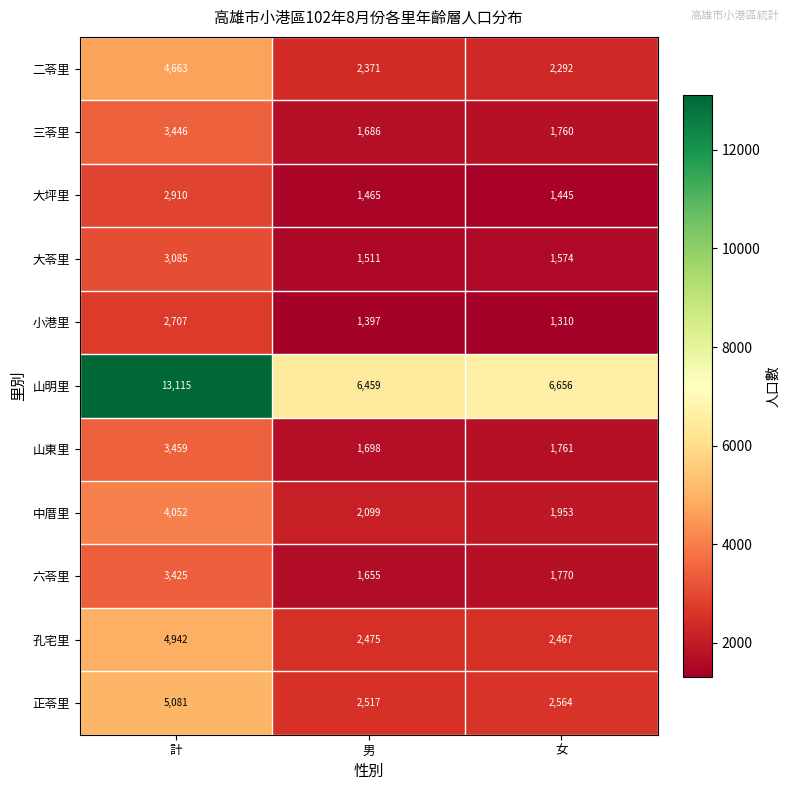

At which category is the sum across all series the highest?

計